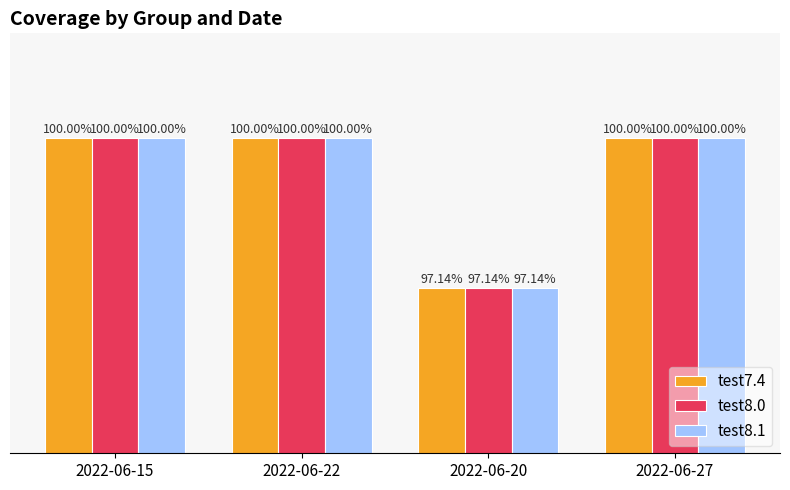

Is the value of test8.0 at 2022-06-15 greater than the value of test8.1 at 2022-06-20?

Yes